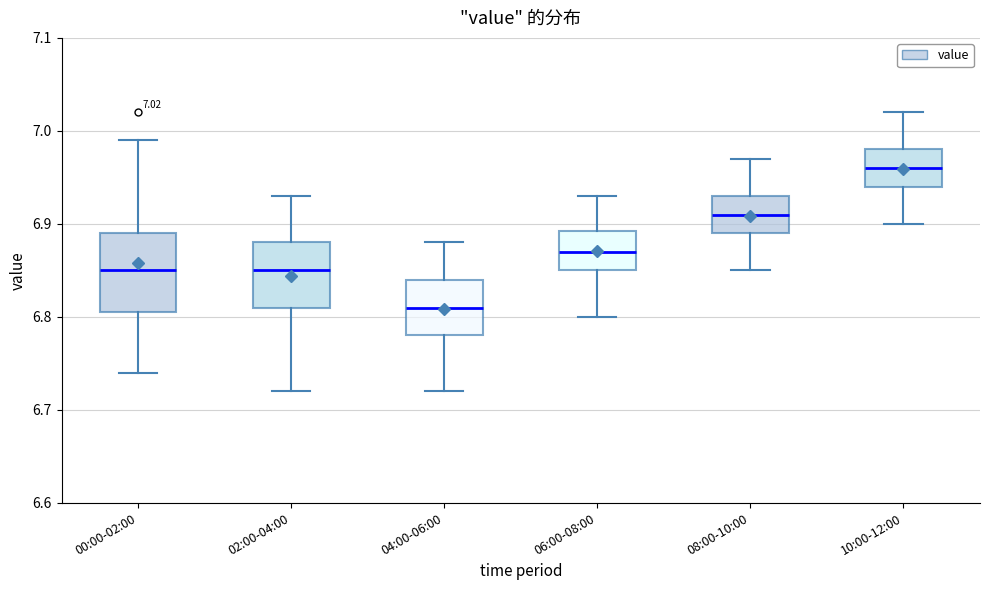

Which box is the tallest, from its lower edge to its upper edge?

00:00-02:00